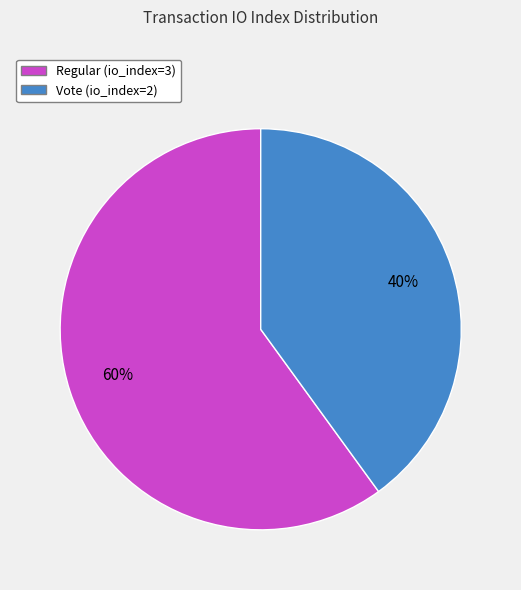

To the nearest percent, what portion does Vote (io_index=2) represent?

40%